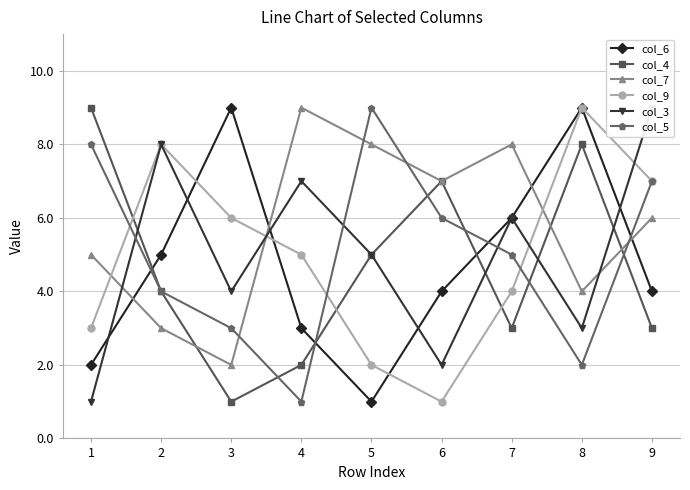

Reading left to right, what are all the values shown in this chart?

col_6: 2	5	9	3	1	4	6	9	4
col_4: 9	4	1	2	5	7	3	8	3
col_7: 5	3	2	9	8	7	8	4	6
col_9: 3	8	6	5	2	1	4	9	7
col_3: 1	8	4	7	5	2	6	3	9
col_5: 8	4	3	1	9	6	5	2	7